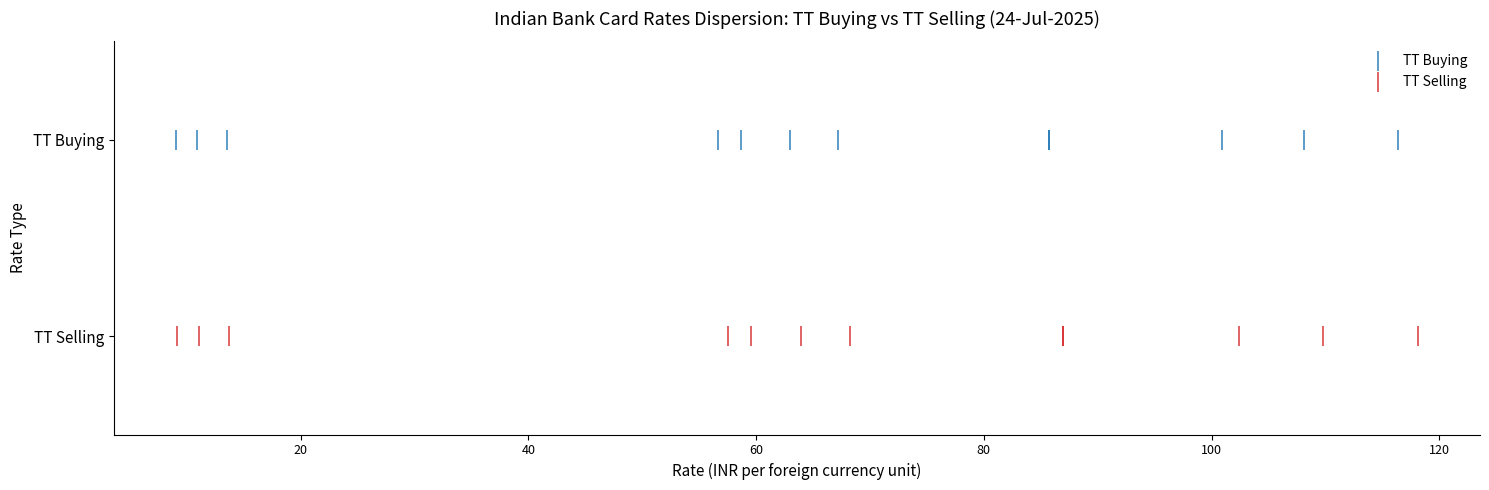

Which series contains the lowest Y value?

TT Selling